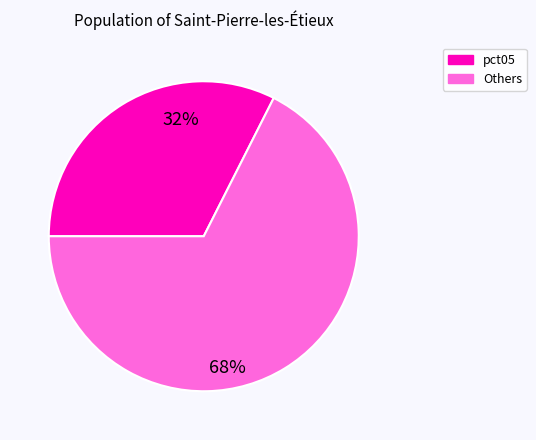

Is there any slice that represents more than half of the pie?

Yes